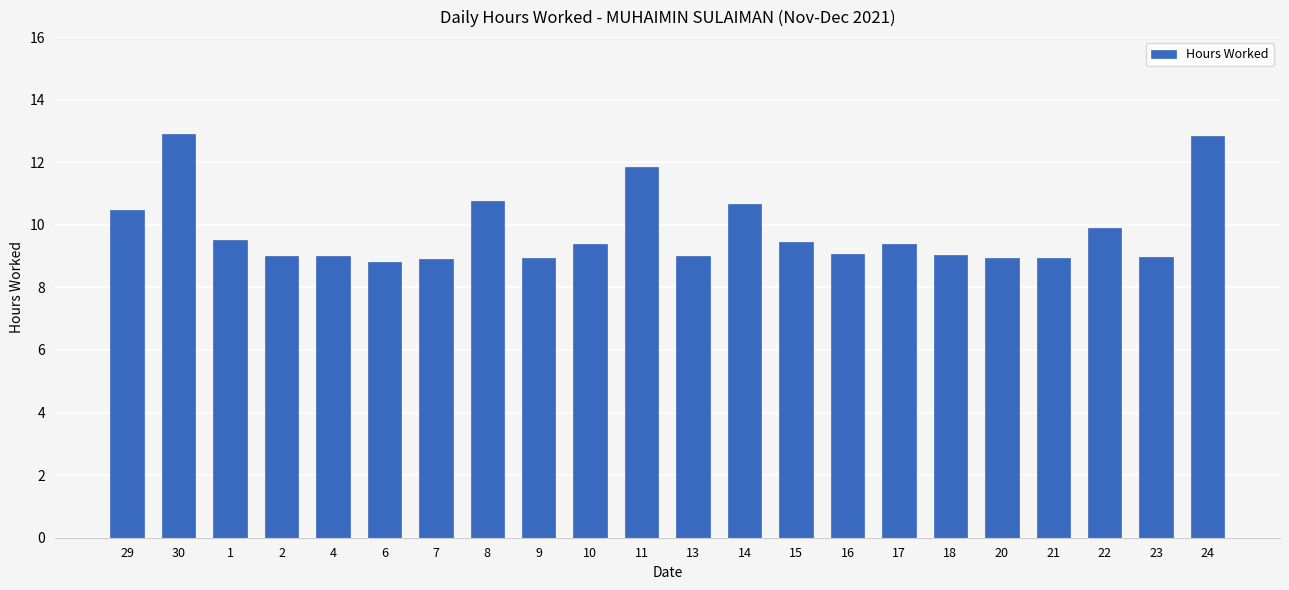

The chart shows a value of 13.5 at 10. True or false?

False